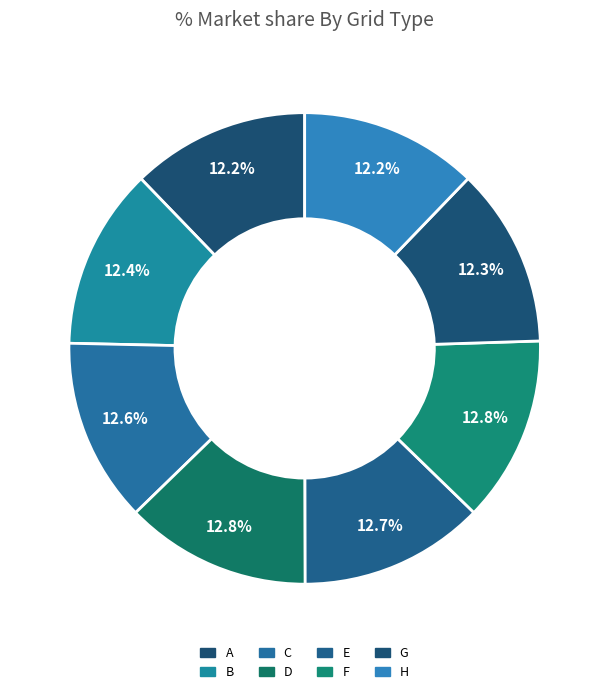

Which slice is the largest?

D